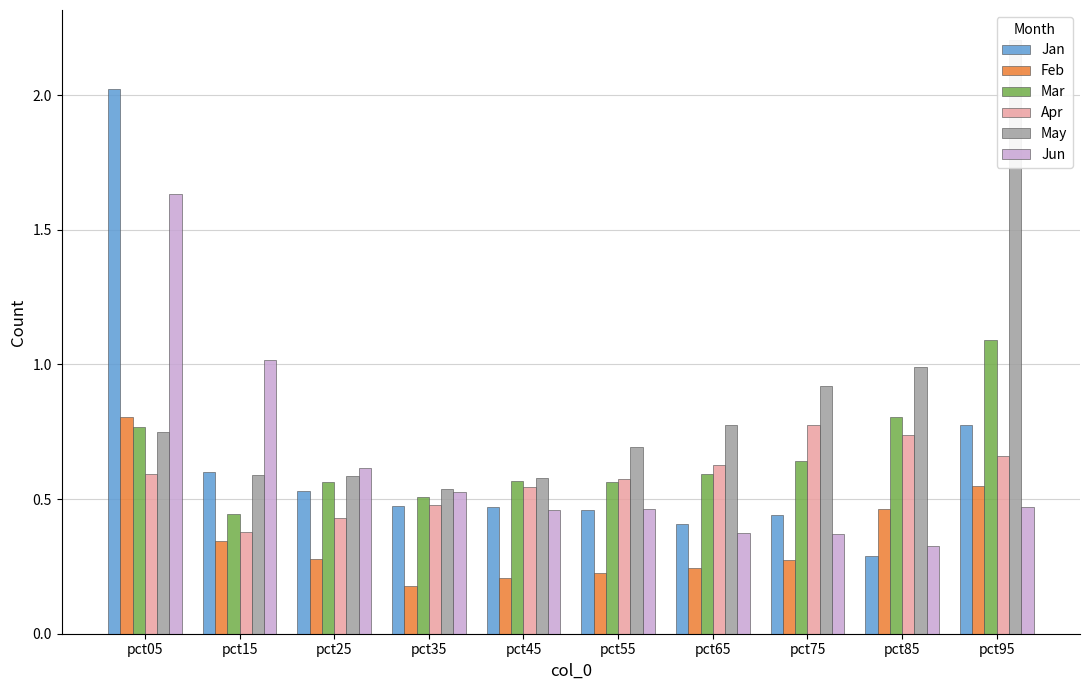

What are all the series names shown in the legend?

Jan, Feb, Mar, Apr, May, Jun